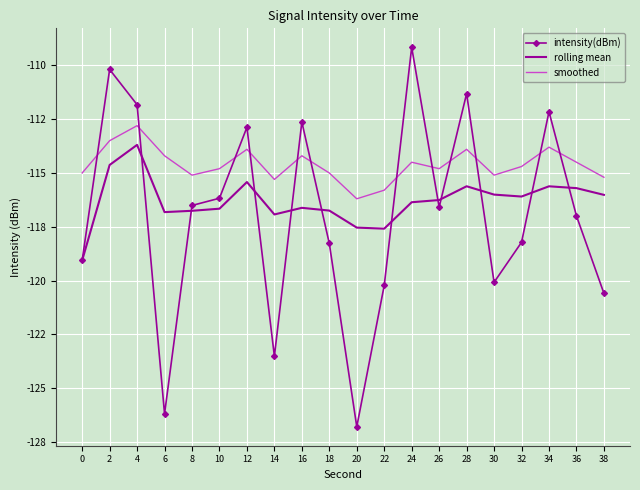

What is the value of the intensity(dBm) point at the 5th from the left?

-116.5